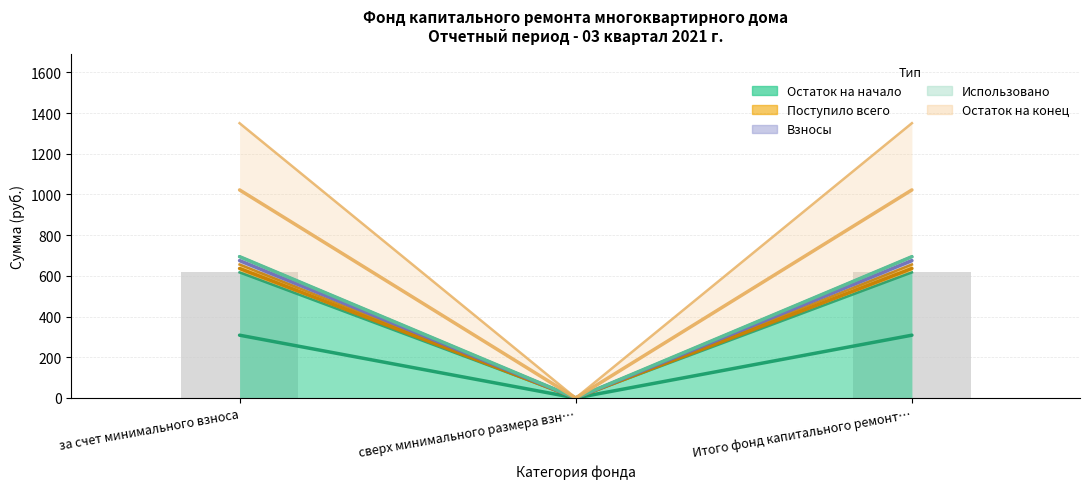

The value of Остаток на начало at за счет минимального взноса is 386.4. True or false?

False